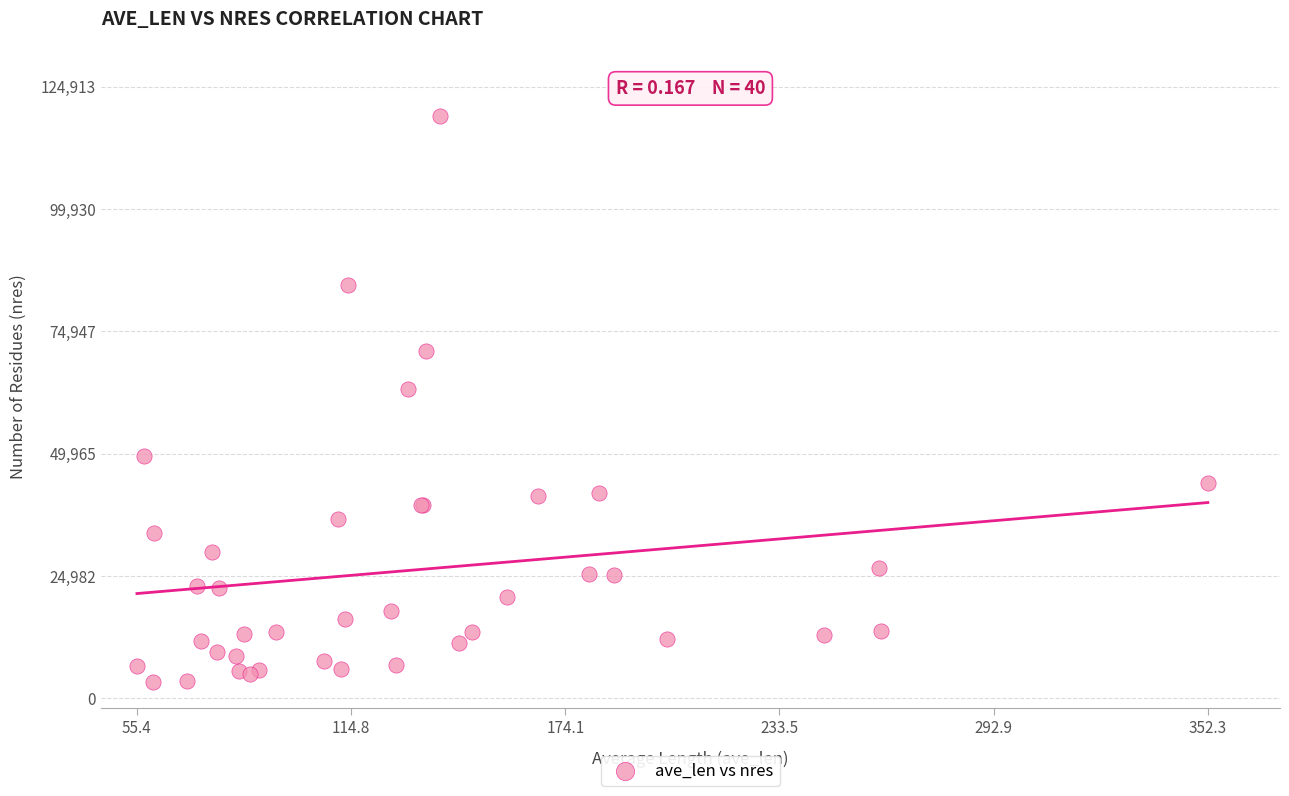

What Y value in the scatter plot is closest to 61157?

63165